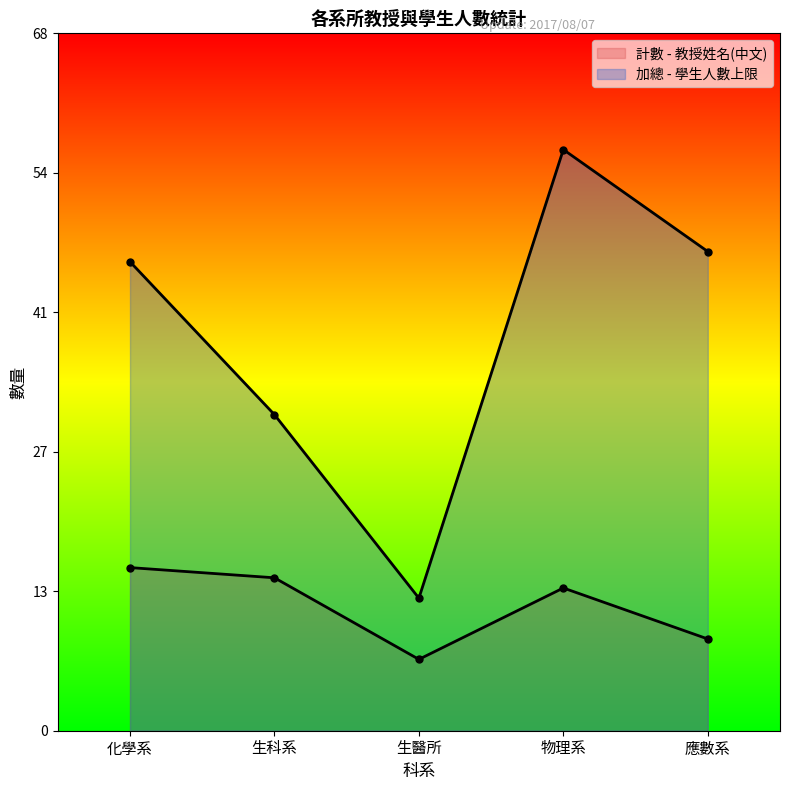

Count the number of categories in the chart.

5